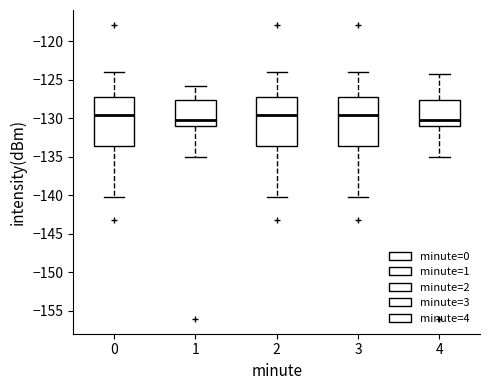

Where does the upper whisker of the box at x = 1 end on the y-axis? The values are not printed on the chart, so give them approximately, as read against the axis.

-125.5